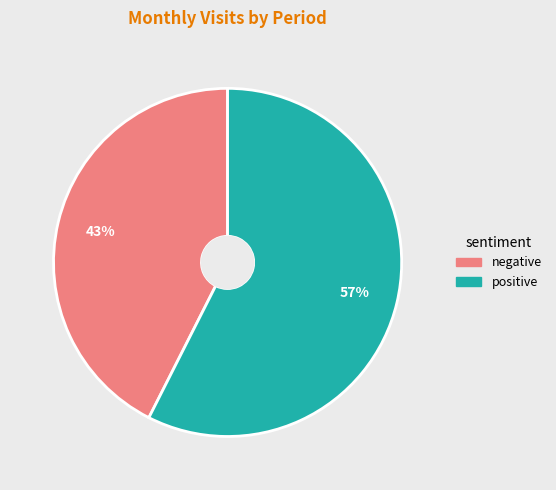

To the nearest percent, what is the average slice percentage?

50%